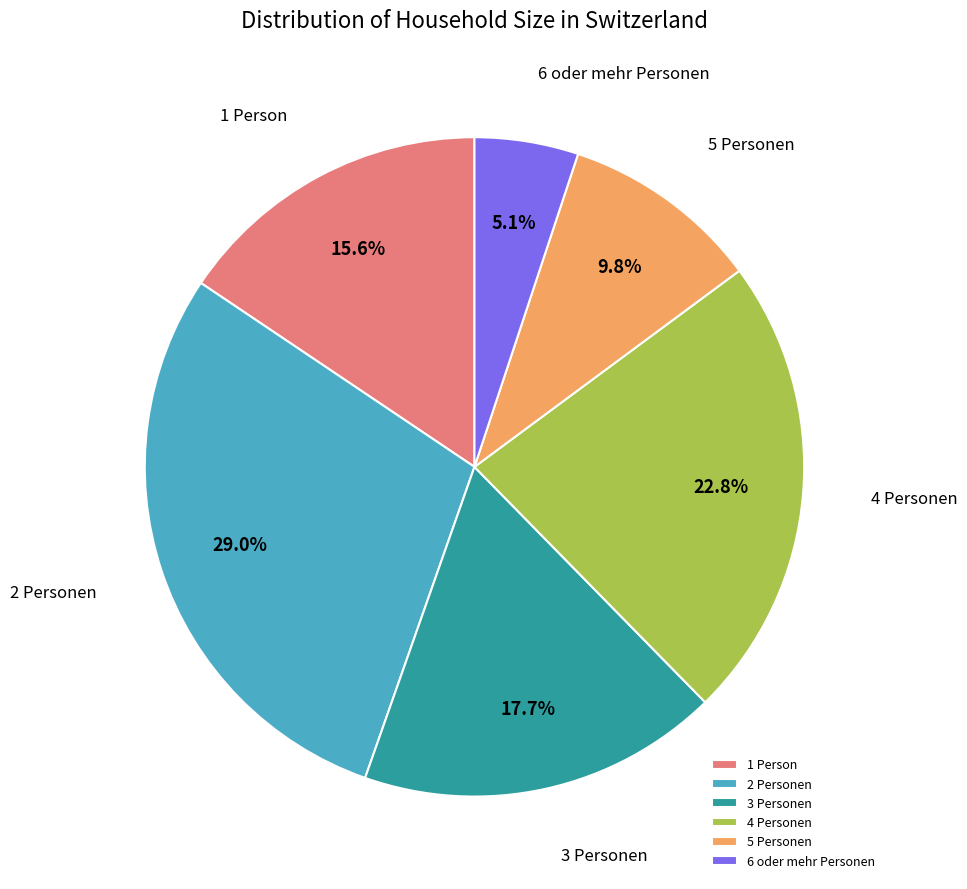

Rank the categories by value from highest to lowest.

2 Personen, 4 Personen, 3 Personen, 1 Person, 5 Personen, 6 oder mehr Personen